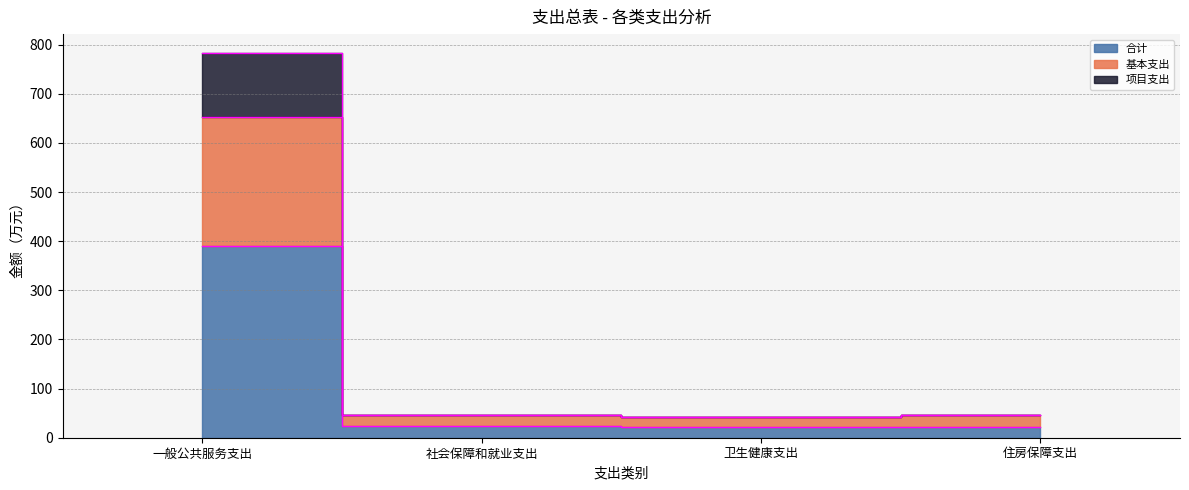

What are all the series names shown in the legend?

合计, 基本支出, 项目支出